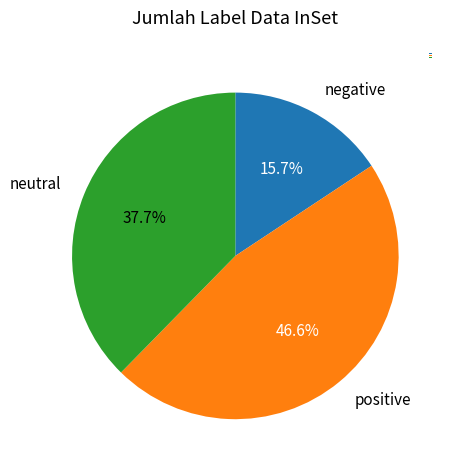

Which category has the biggest portion of the pie?

positive